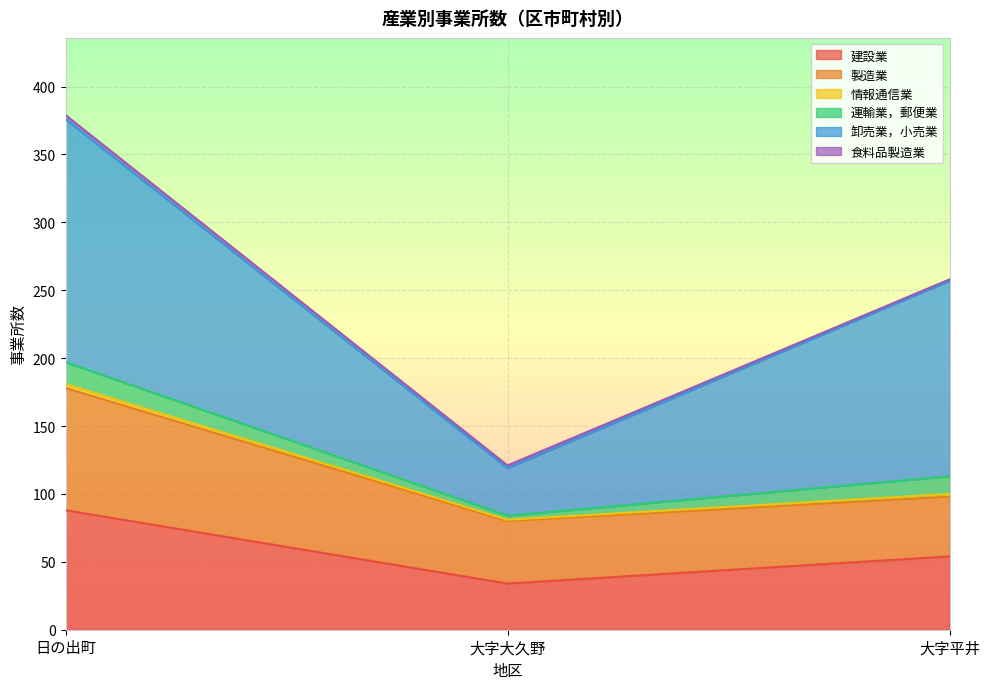

At which label does 卸売業，小売業 reach its peak?

日の出町